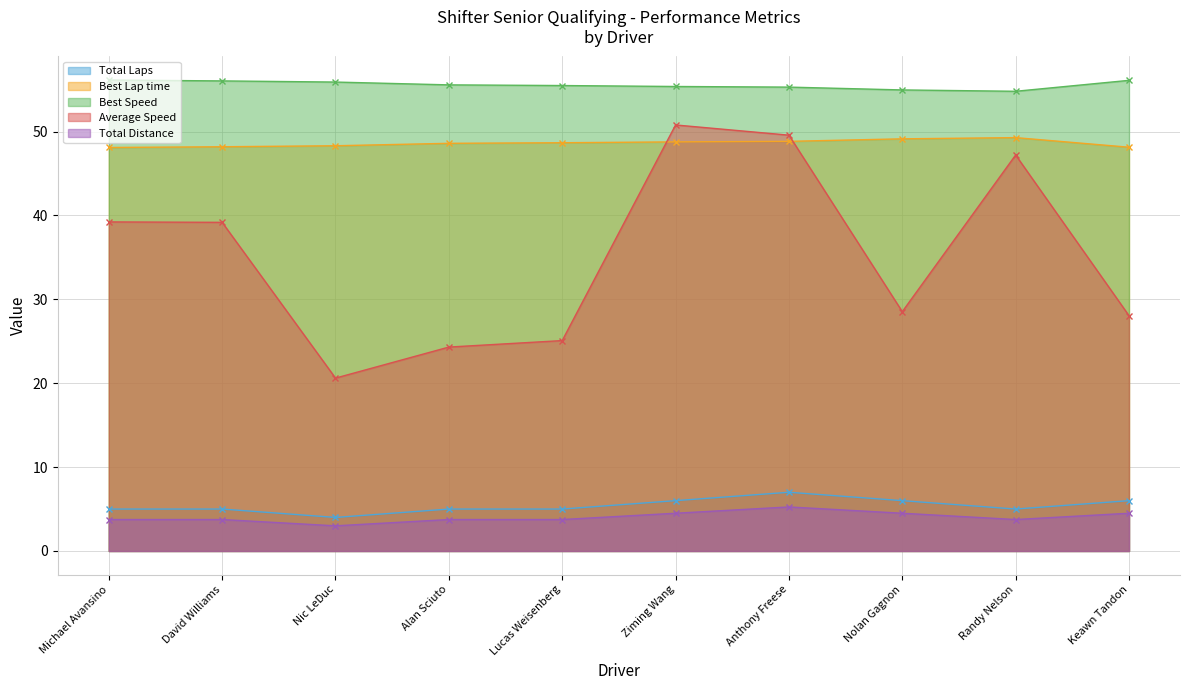

True or false: Total Distance and Best Lap time intersect in this chart.

False